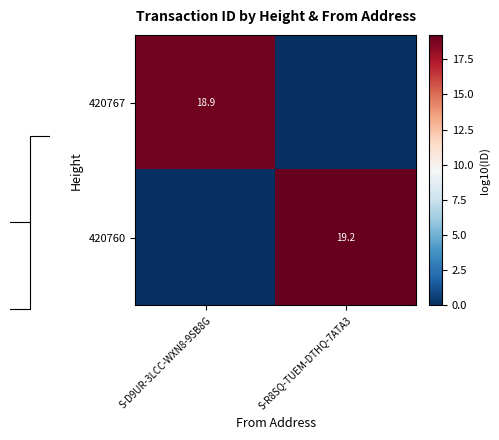

At S-R8SQ-TUEM-DTHQ-7ATA3, list the series in order from smallest to largest.

420767, 420760